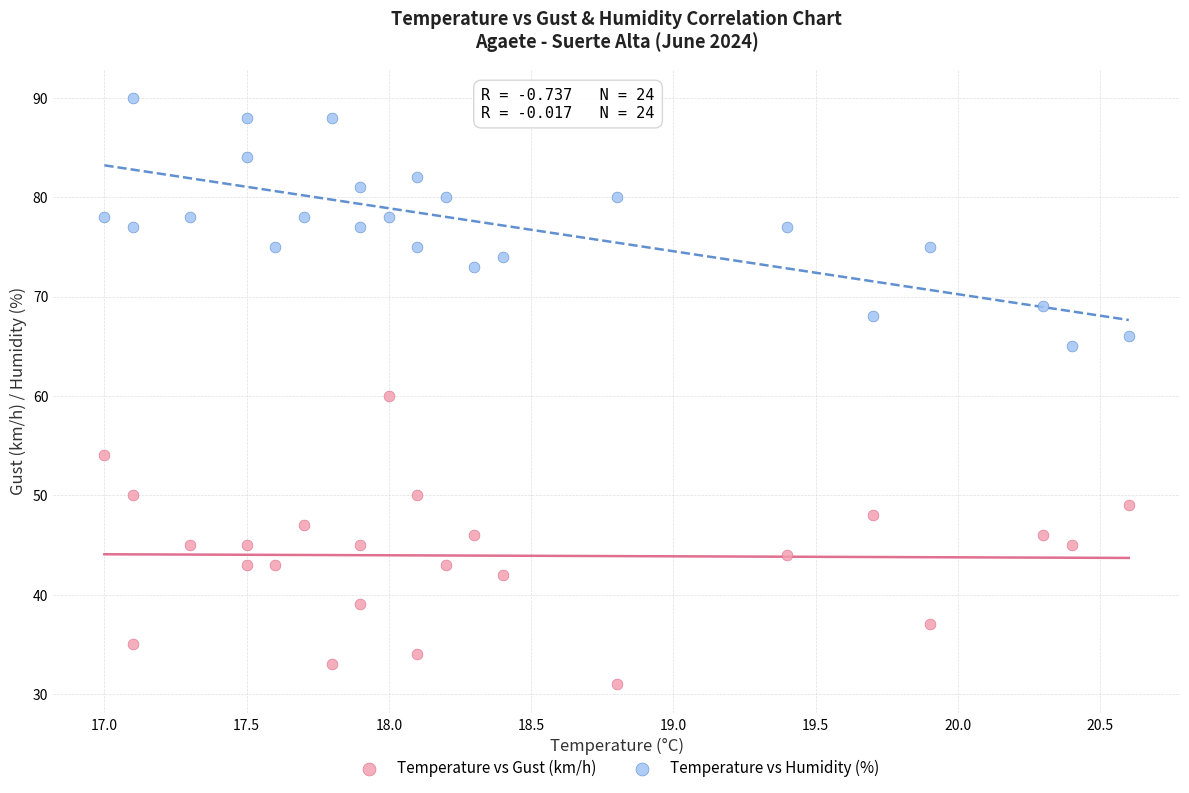

What are all the series names shown in the legend?

Temperature vs Gust (km/h), Temperature vs Humidity (%)